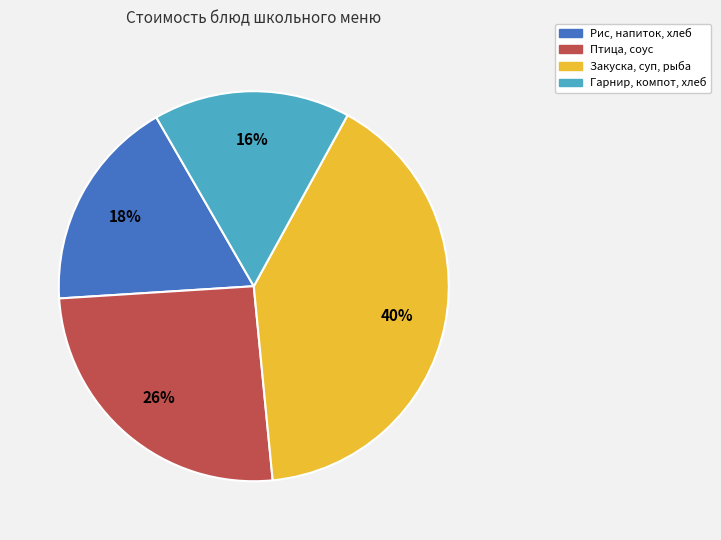

How many slices are in this pie chart?

4